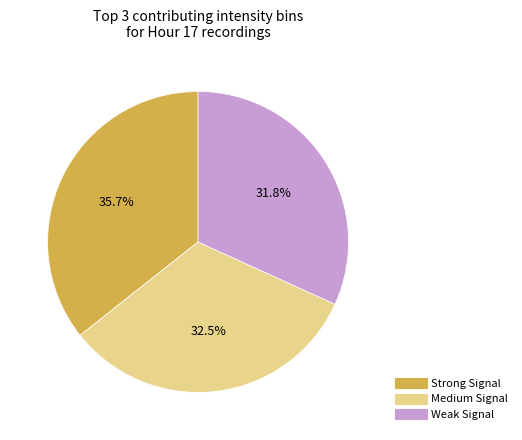

Count the number of slices in the pie.

3